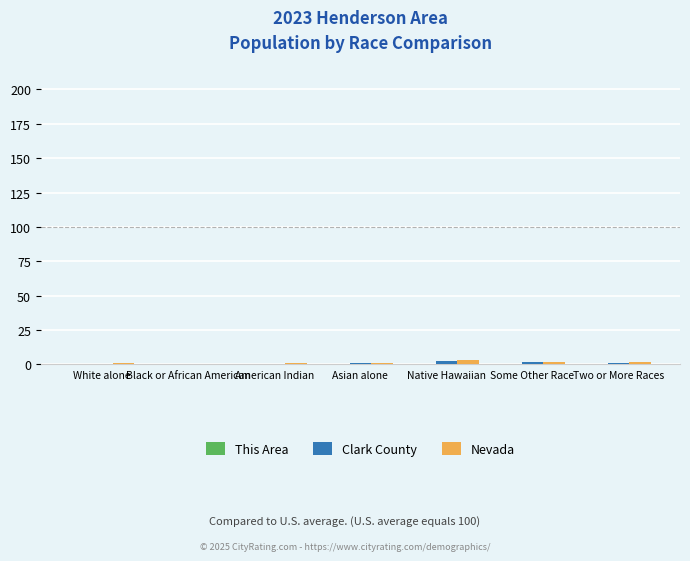

What is the sum of all Nevada values?

10.0